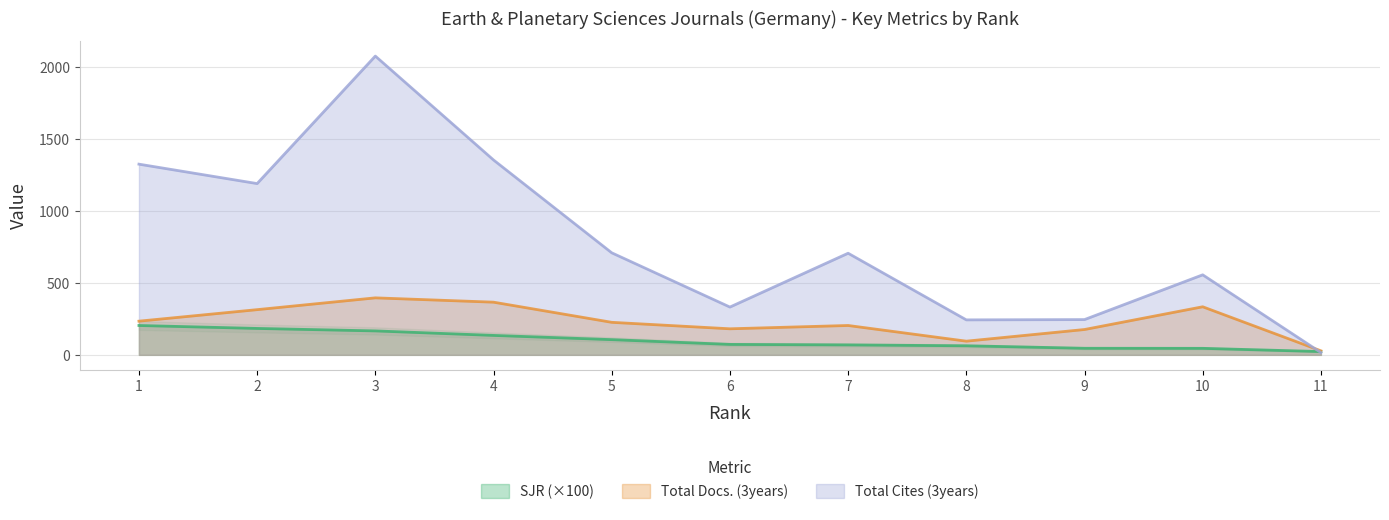

Which series has the widest spread of values?

Total Cites (3years)